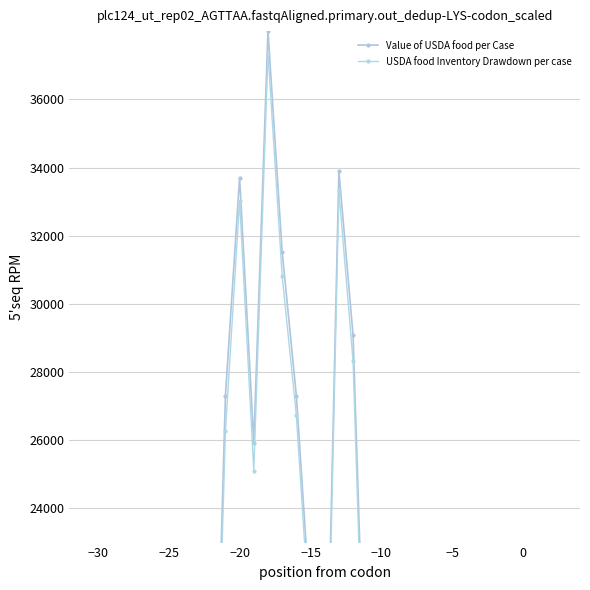

Which series has the widest spread of values?

Value of USDA food per Case